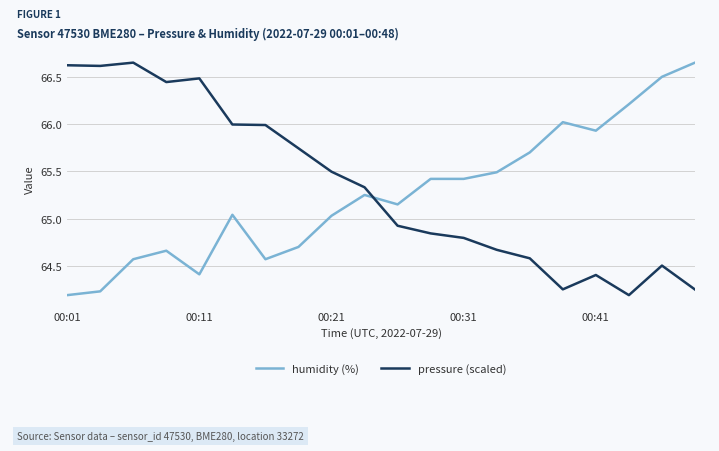

After their last crossing, which series has the higher values: pressure (scaled) or humidity (%)?

humidity (%)